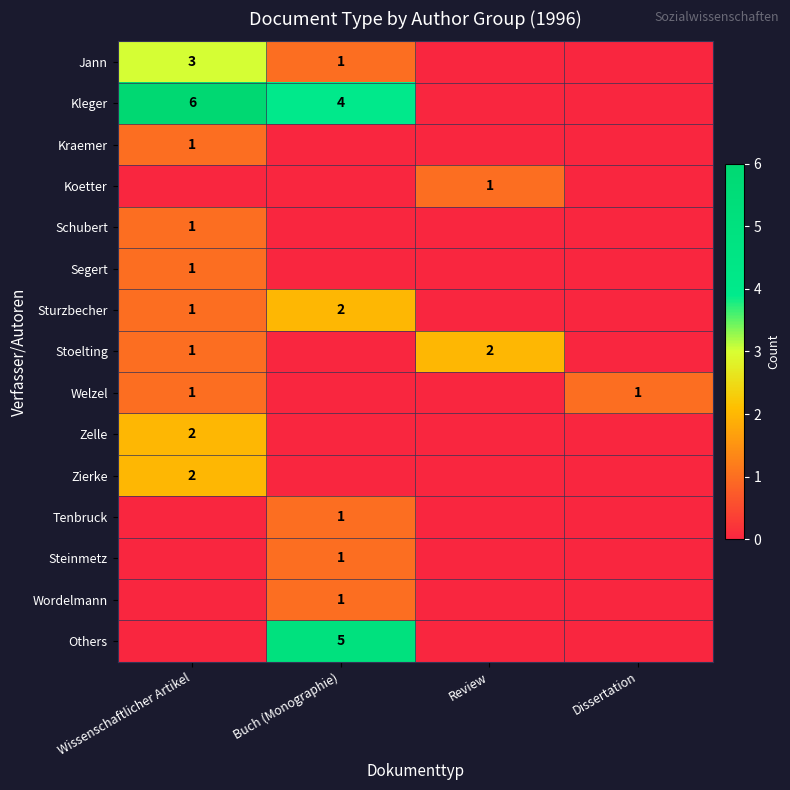

The Kleger series shows 6 at Wissenschaftlicher Artikel. True or false?

True